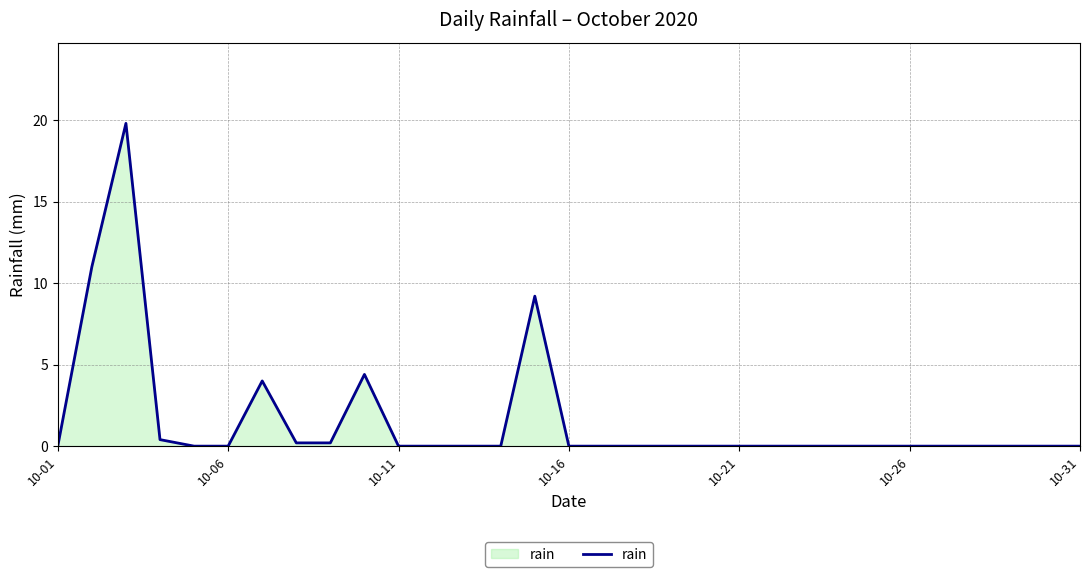

What is the difference between the maximum and minimum values?

19.8